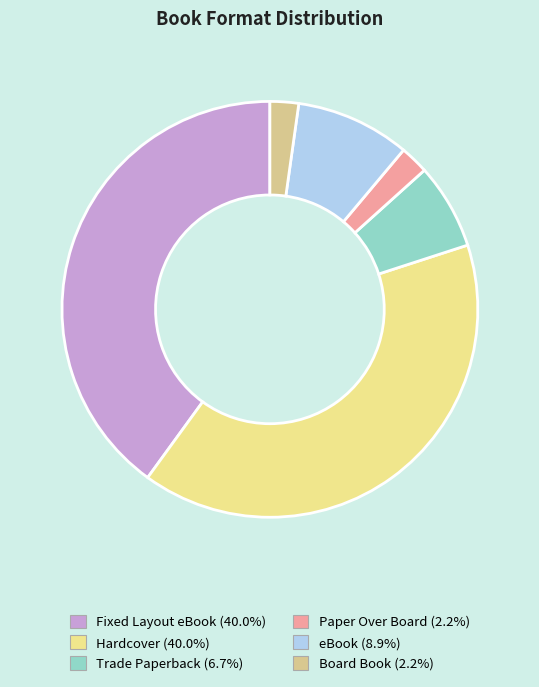

Which has a higher value, Trade Paperback or eBook?

eBook